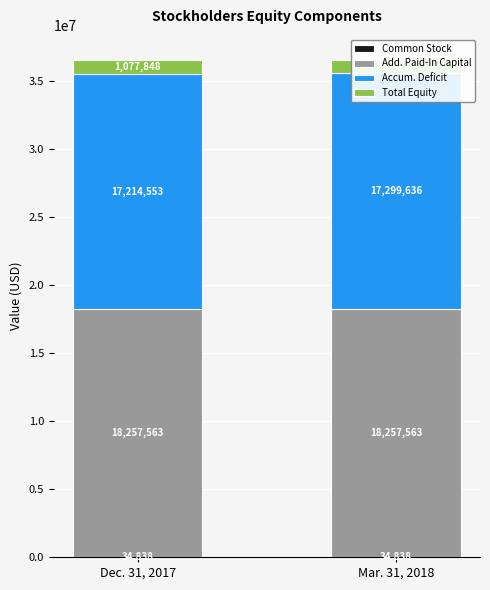

What is the minimum value shown in the chart?

34838